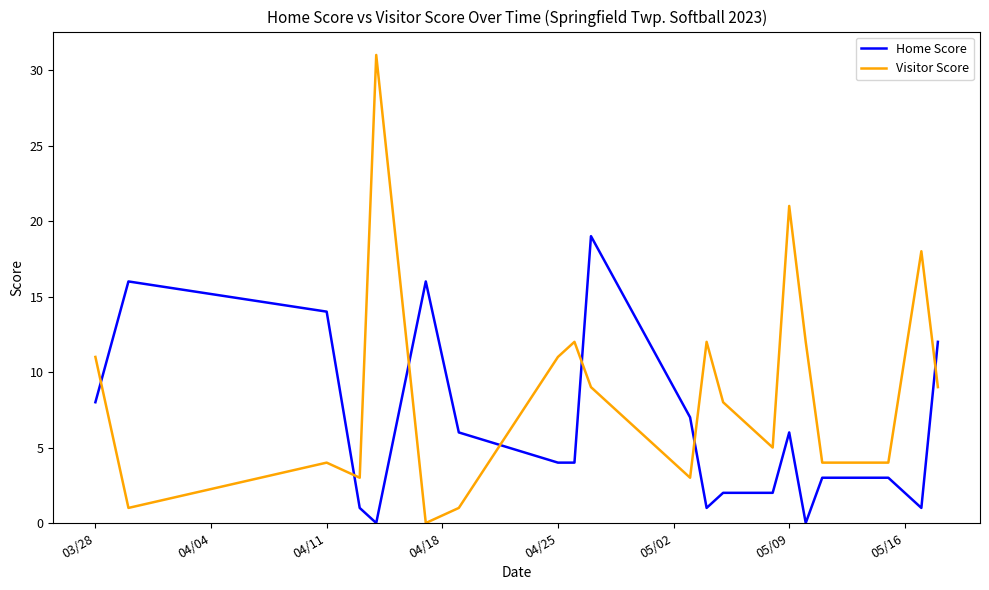

After their last crossing, which series has the higher values: Visitor Score or Home Score?

Home Score